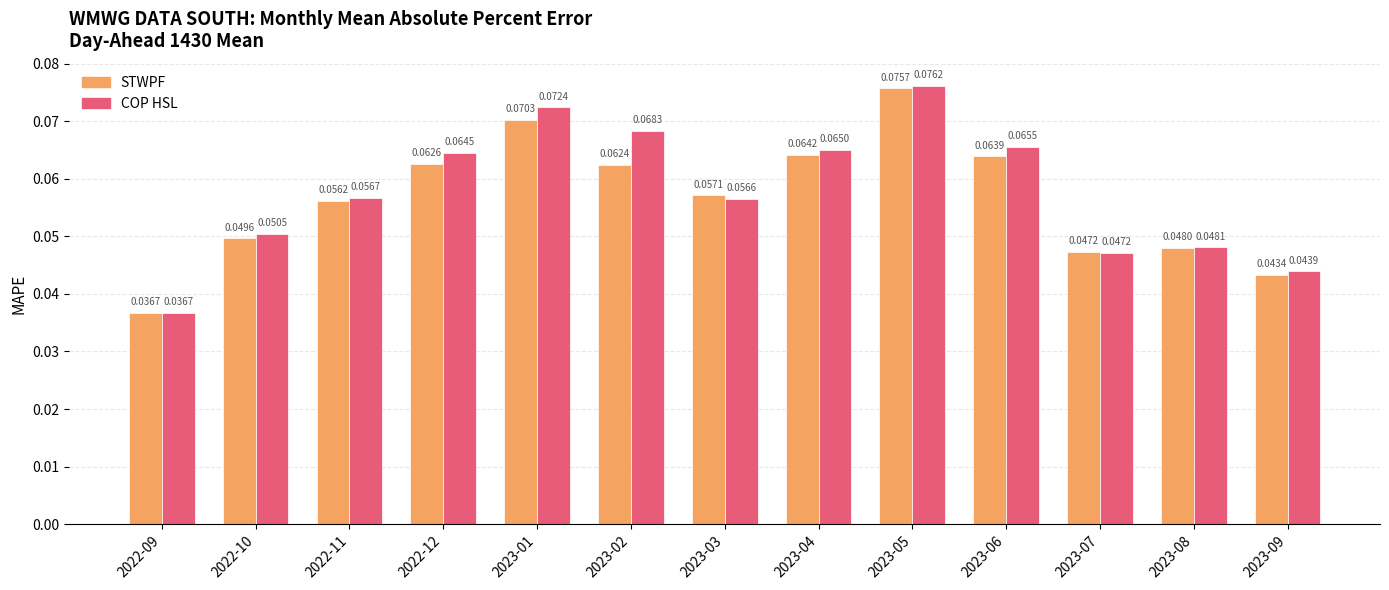

List the series in order of their peak value, highest first.

COP HSL, STWPF